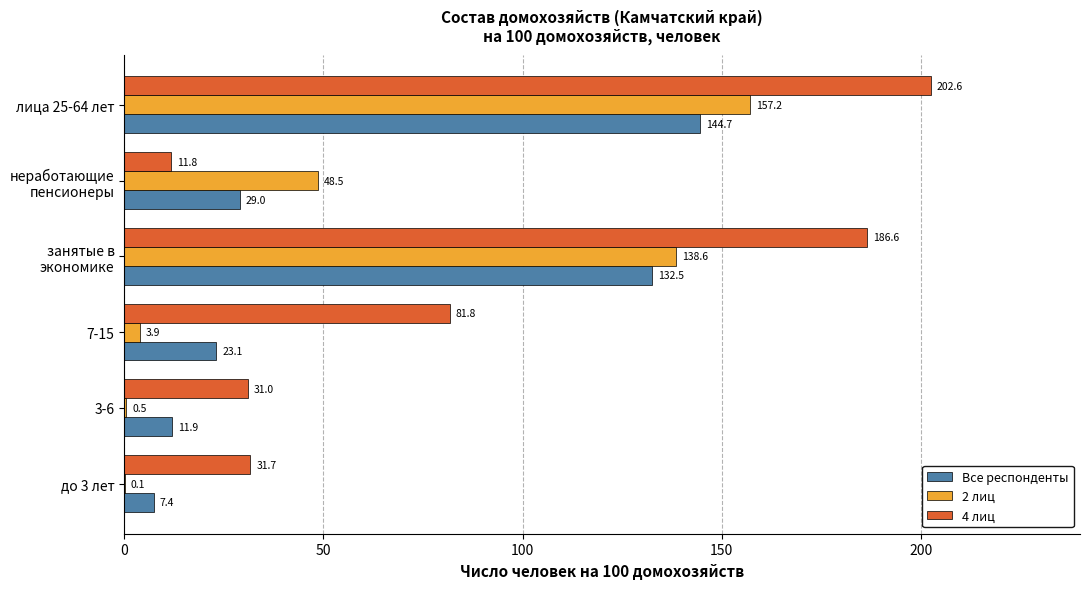

At which category does the chart reach its peak across all series?

лица 25-64 лет